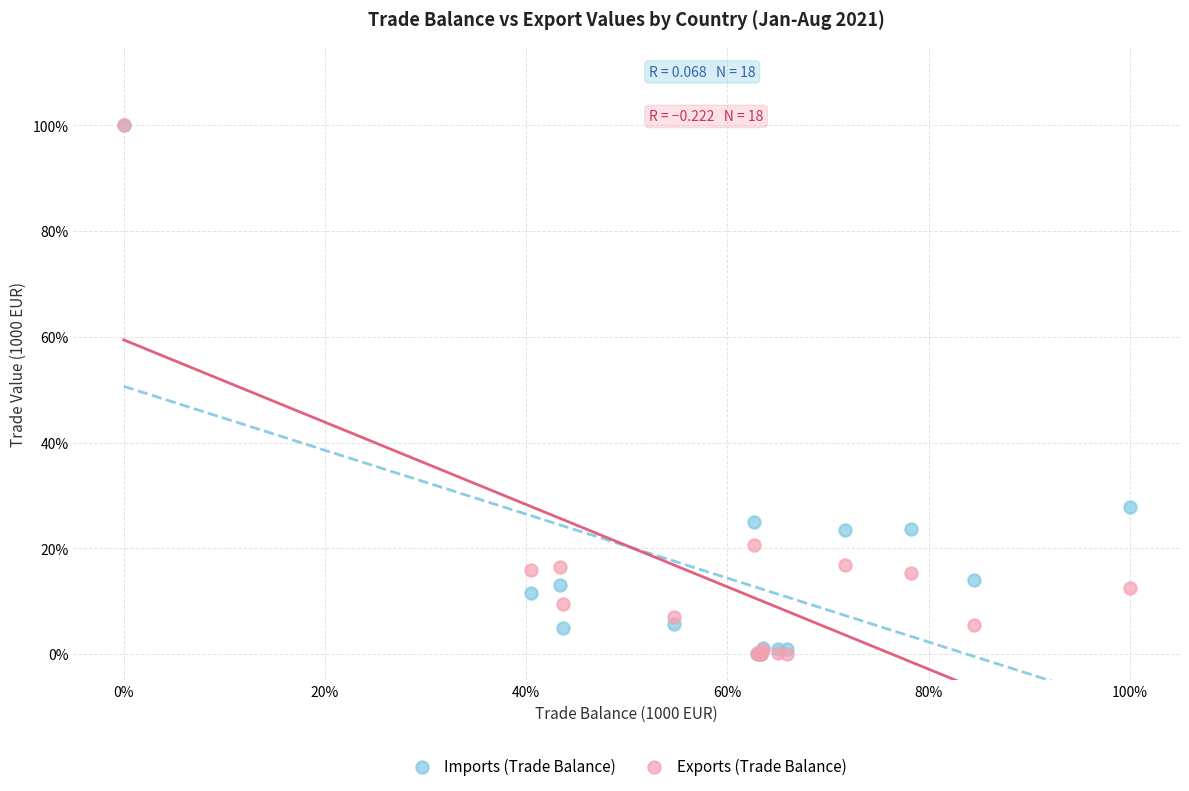

Across all series, what Y value is closest to 50?

27.9